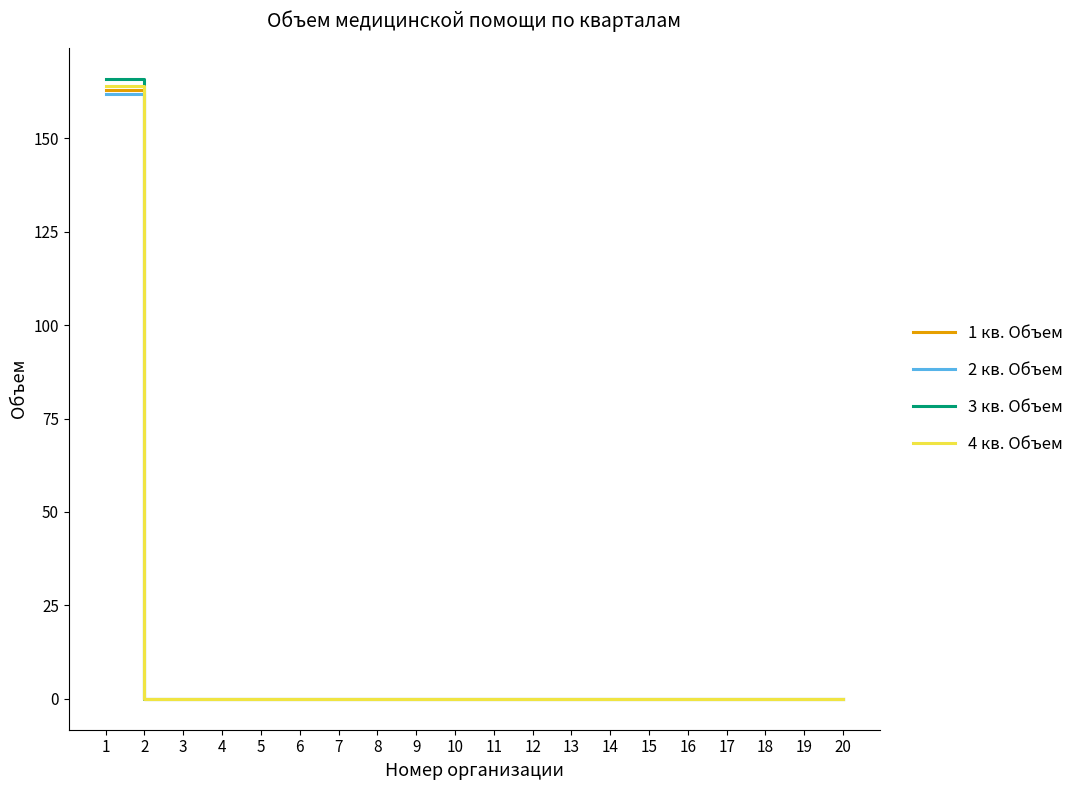

How many categories are shown in the chart?

20